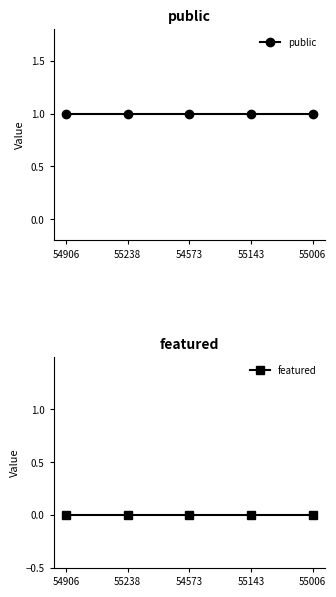

At which label does public reach its minimum?

54906